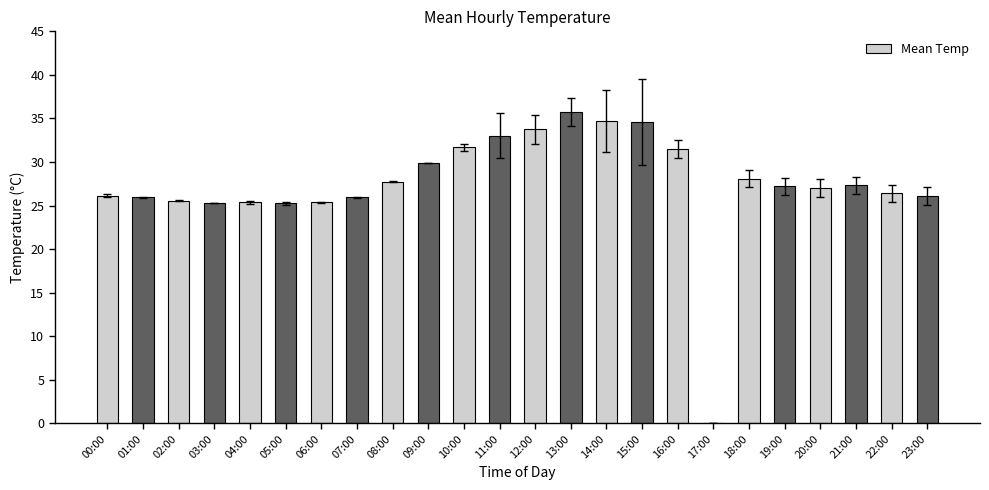

Between 23:00 and 11:00, which is larger?

11:00